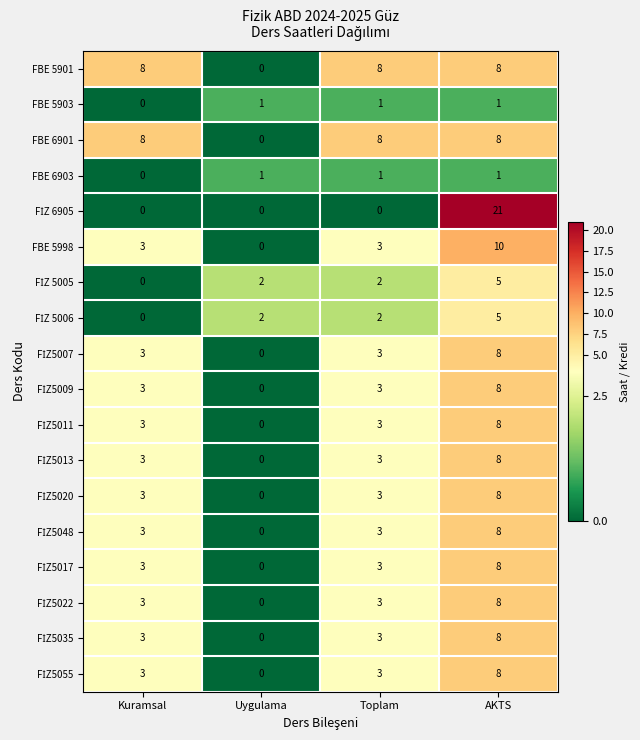

At which category is the sum across all series the highest?

AKTS